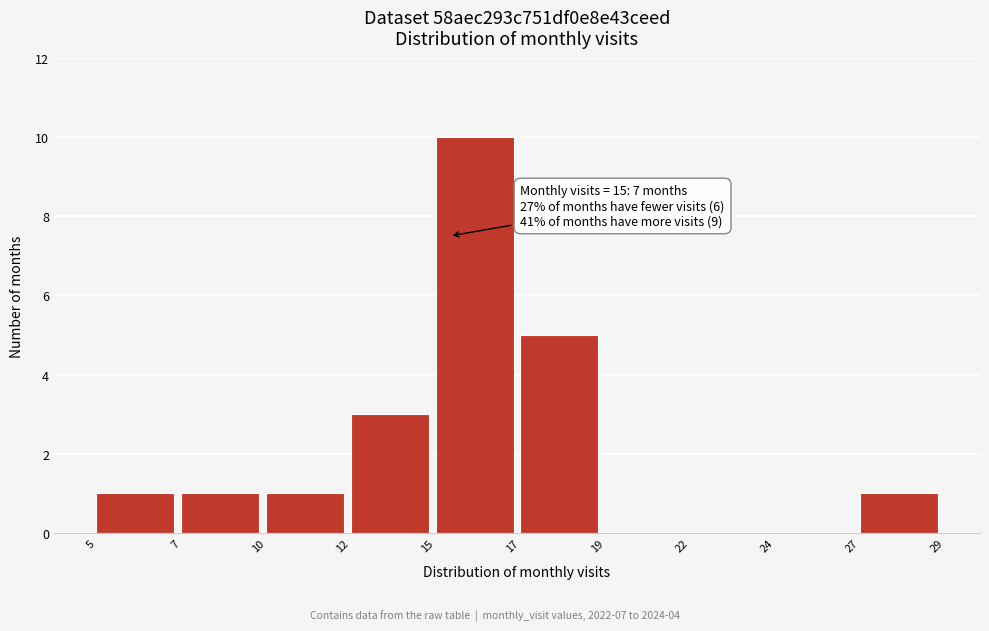

Reading left to right, extract all data points from this chart.

5=1	7=1	10=1	12=3	15=10	17=5	19=0	22=0	24=0	27=1